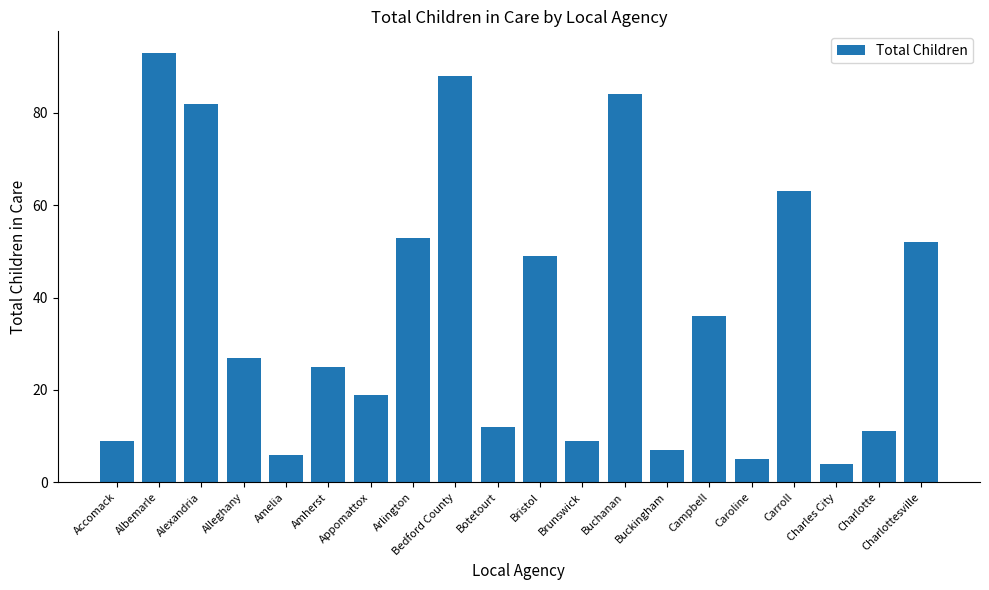

The chart shows a value of 132 at Alexandria. True or false?

False